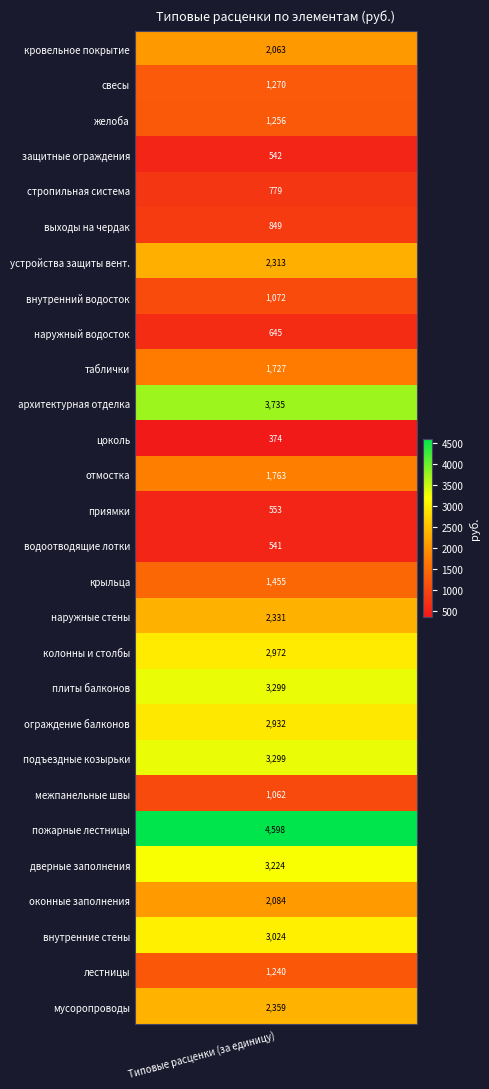

What is the average value?

1905.8